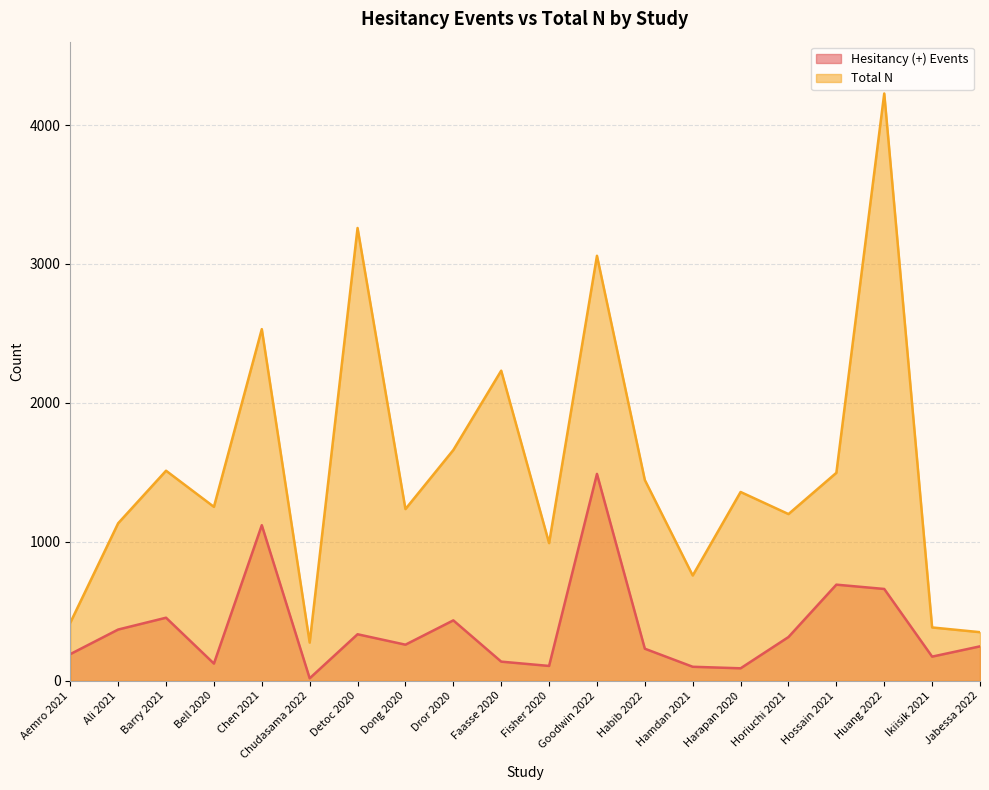

At how many categories does at least one series exceed 261?

20